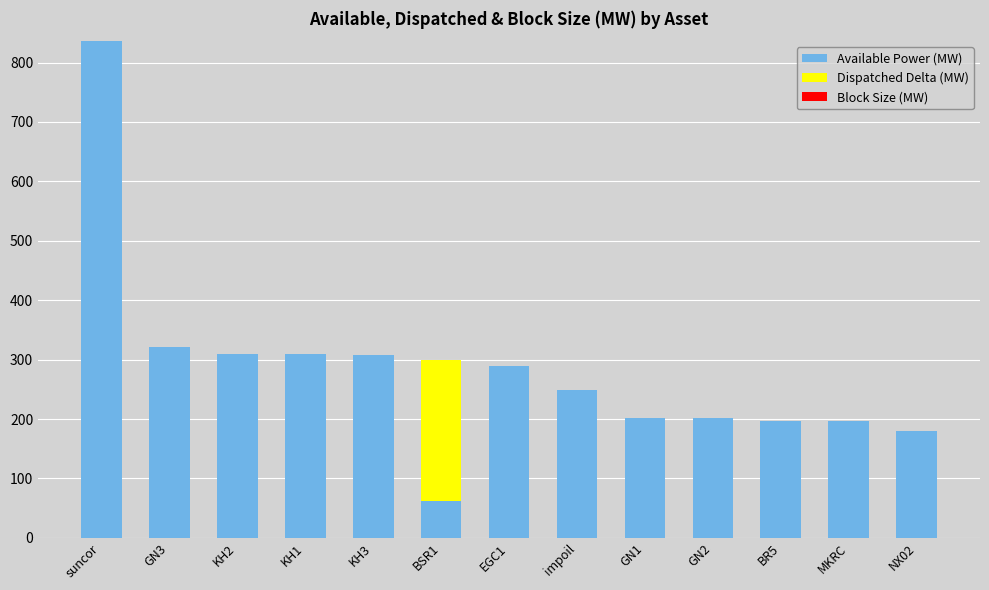

At which category is the sum across all series the highest?

suncor